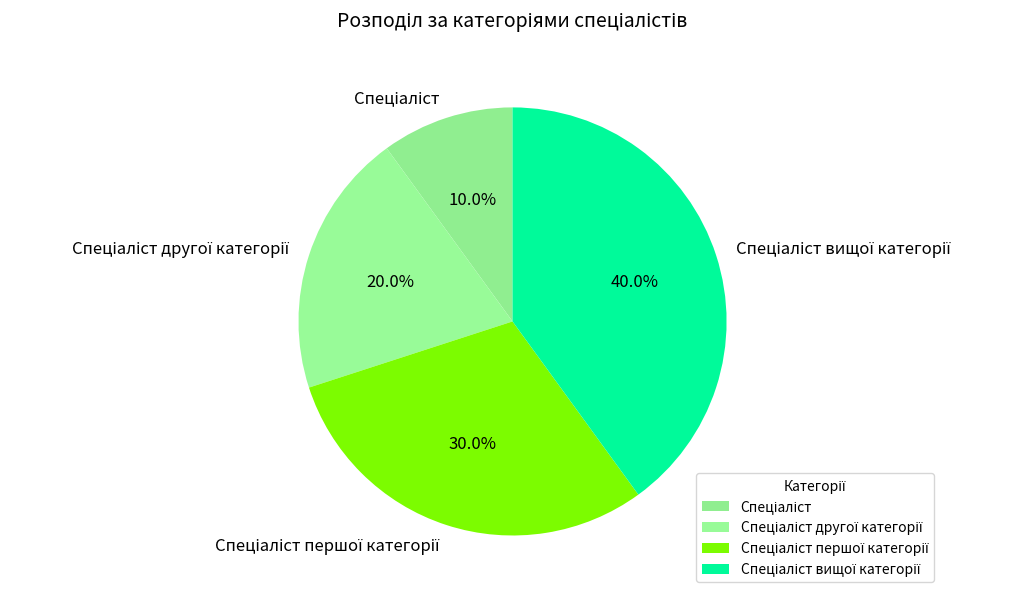

Is there a majority slice in this chart?

No